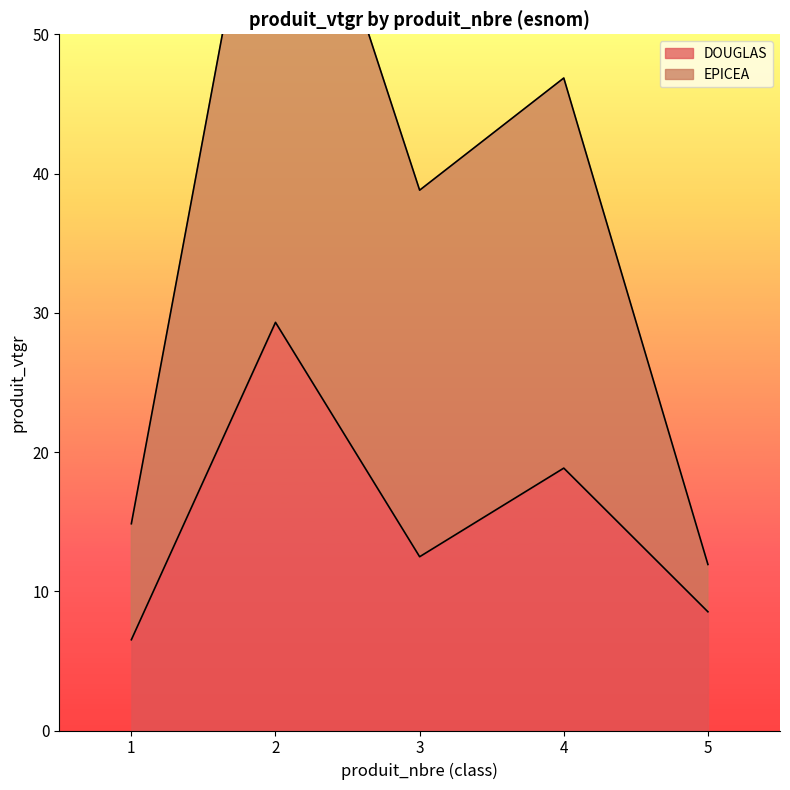

The EPICEA series shows 14.9 at 1. True or false?

True